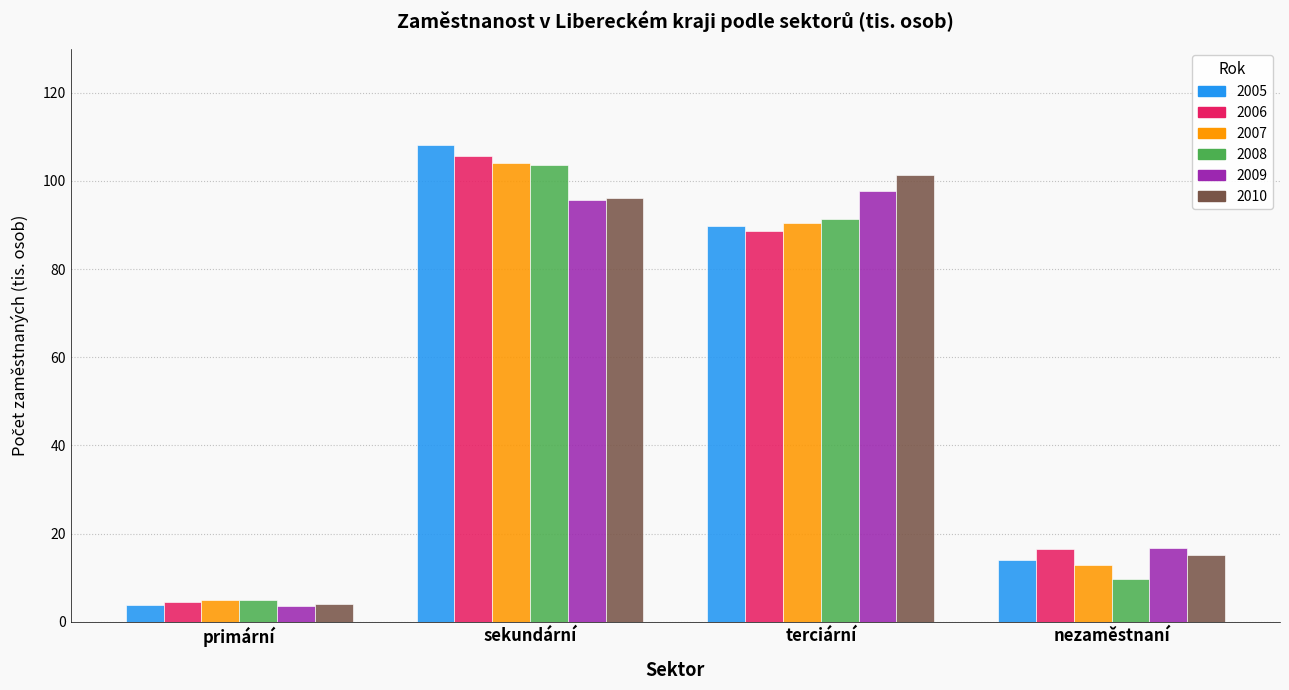

How many series are shown in this chart?

6